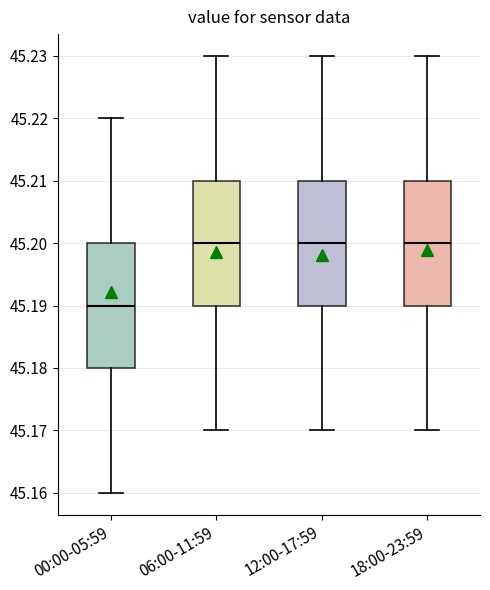

Reading left to right, transcribe this box plot: for each box, give where its median line is, the range the box spans, and where its two whiskers end, as read against the y-axis. The values are not printed on the chart, so give them approximately, as read against the axis.

00:00-05:59: median 45.19, box 45.18 to 45.20, whiskers 45.16 to 45.22
06:00-11:59: median 45.20, box 45.19 to 45.21, whiskers 45.17 to 45.23
12:00-17:59: median 45.20, box 45.19 to 45.21, whiskers 45.17 to 45.23
18:00-23:59: median 45.20, box 45.19 to 45.21, whiskers 45.17 to 45.23